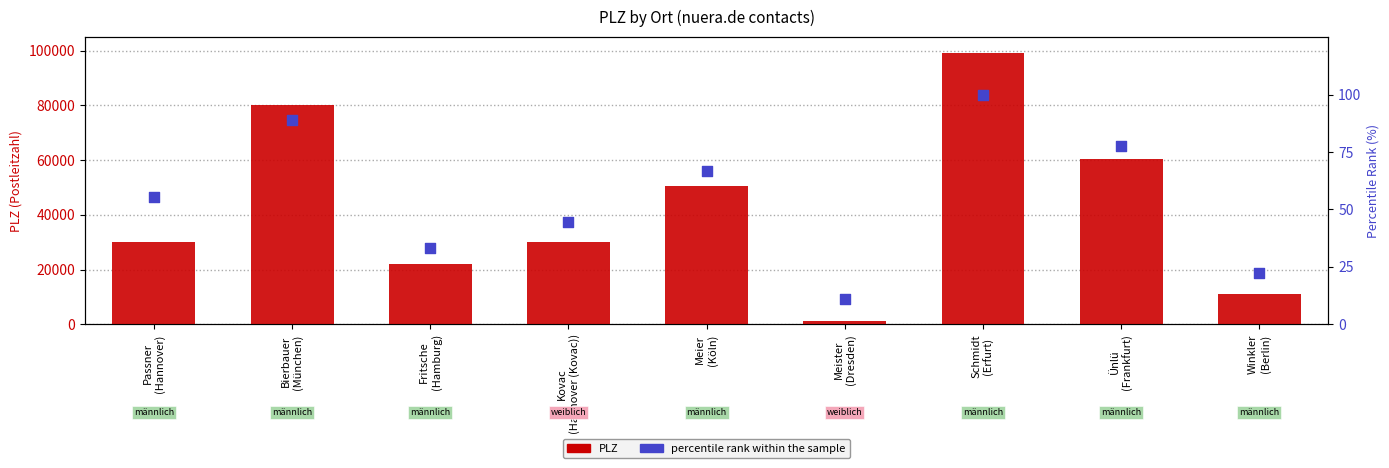

At how many categories does at least one series exceed 66285?

2